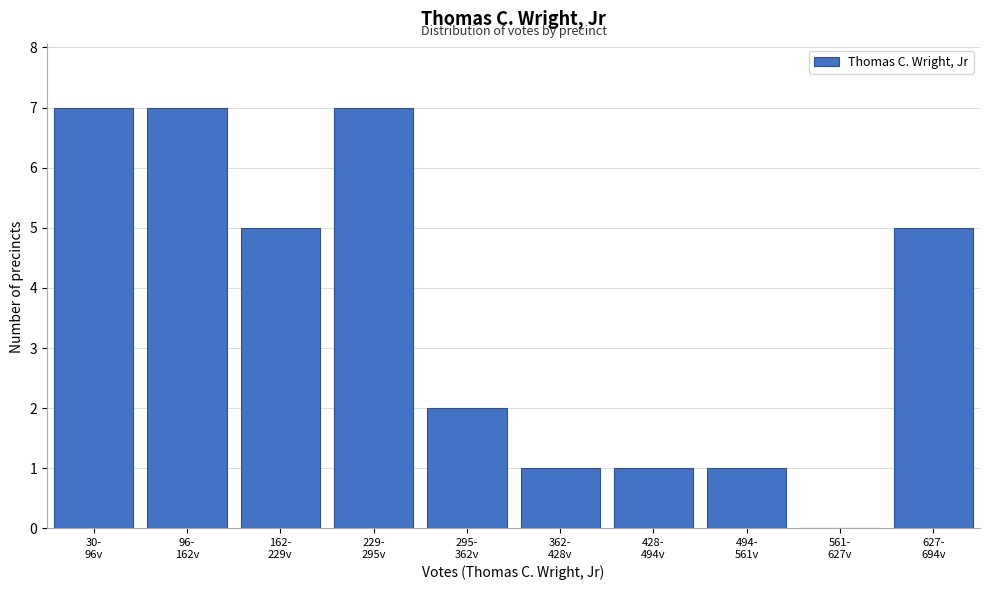

What is the sum of all values?

36